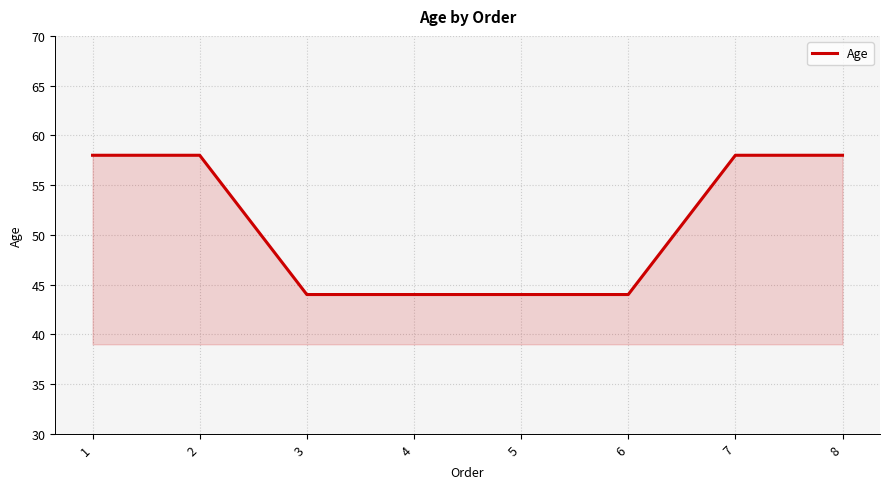

The chart shows a value of 58 at 7. True or false?

True